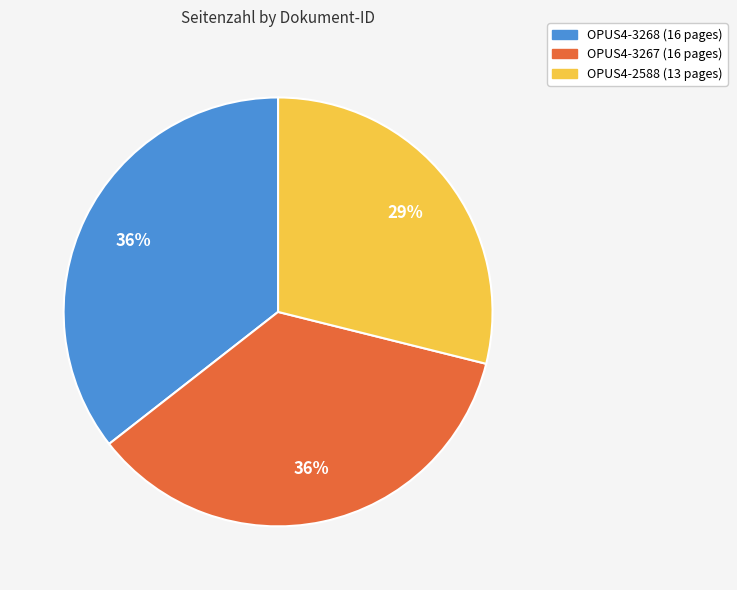

True or false: OPUS4-2588 accounts for 15% of the total.

False